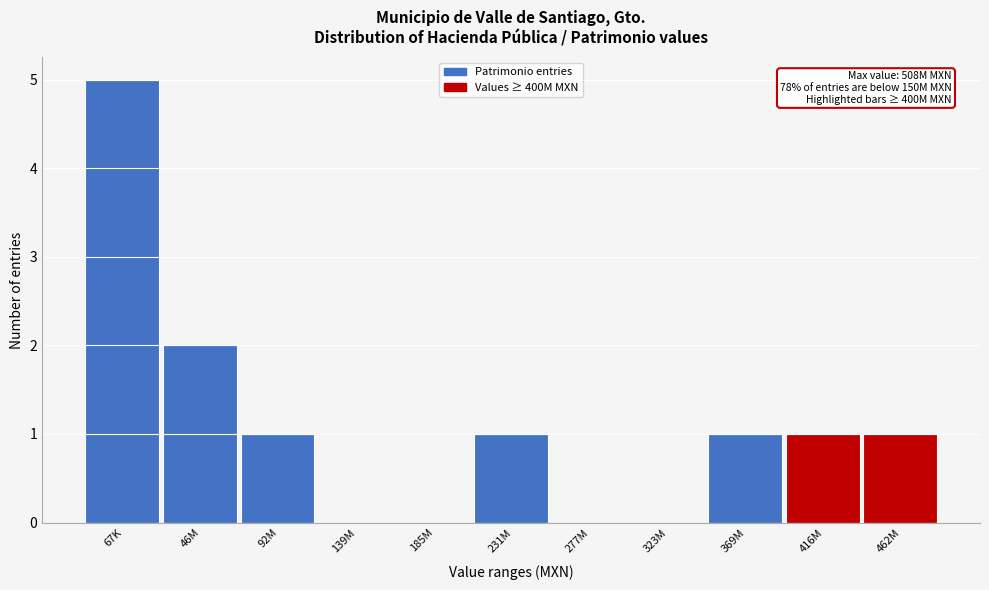

Reading left to right, extract all data points from this chart.

67K=5	46M=2	92M=1	139M=0	185M=0	231M=1	277M=0	323M=0	369M=1	416M=1	462M=1